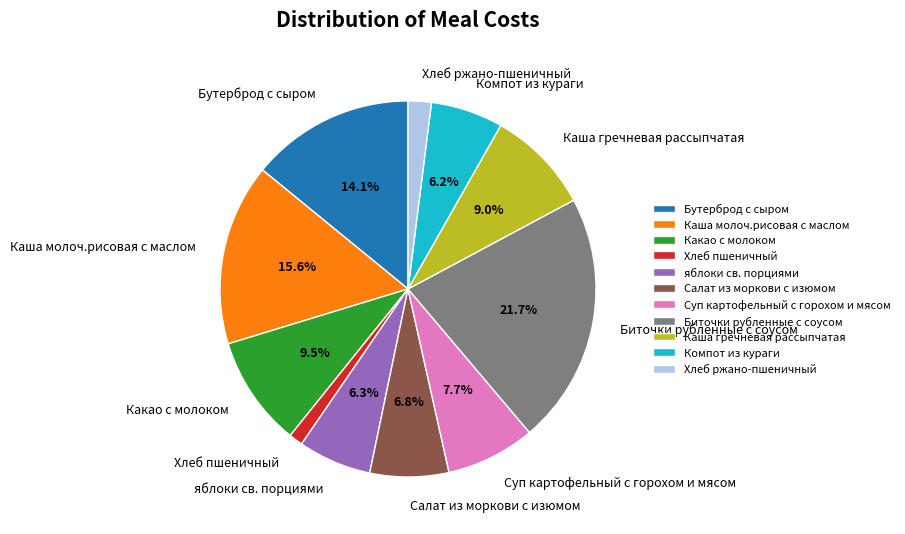

Which category has the smallest portion of the pie?

Хлеб пшеничный